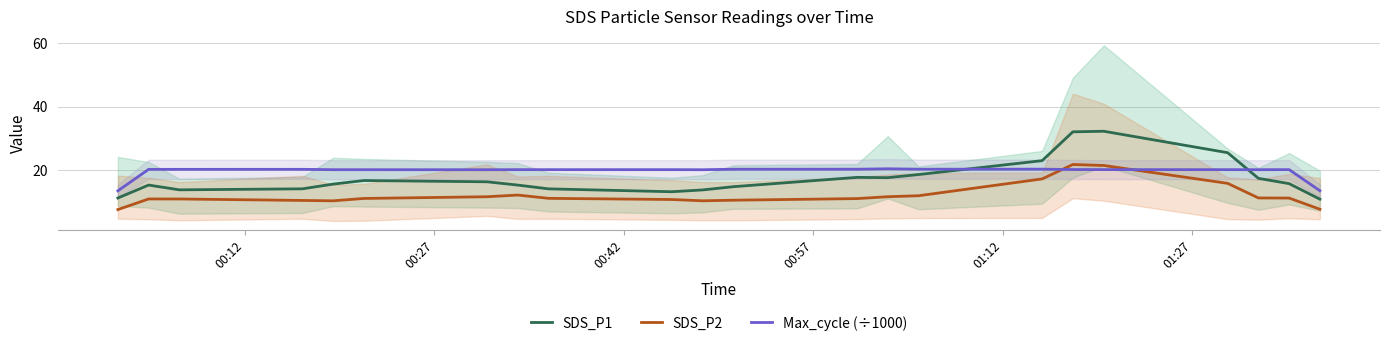

Reading left to right, transcribe all the data shown in this chart.

SDS_P1: 11.1	15.2	13.7	14.0	15.5	16.6	16.2	15.2	14.0	13.1	13.6	14.7	17.6	17.5	18.5	22.9	32.0	32.2	25.4	17.3	15.6	10.7
SDS_P2: 7.4	10.8	10.8	10.3	10.2	10.9	11.5	12.0	11.0	10.6	10.2	10.4	10.9	11.5	11.8	17.1	21.7	21.4	15.7	11.1	11.1	7.5
Max_cycle (÷1000): 13.4	20.1	20.1	20.2	20.0	20.0	20.0	20.0	20.0	20.0	20.0	20.2	20.2	20.3	20.2	20.2	20.1	20.1	20.0	20.0	20.1	13.4